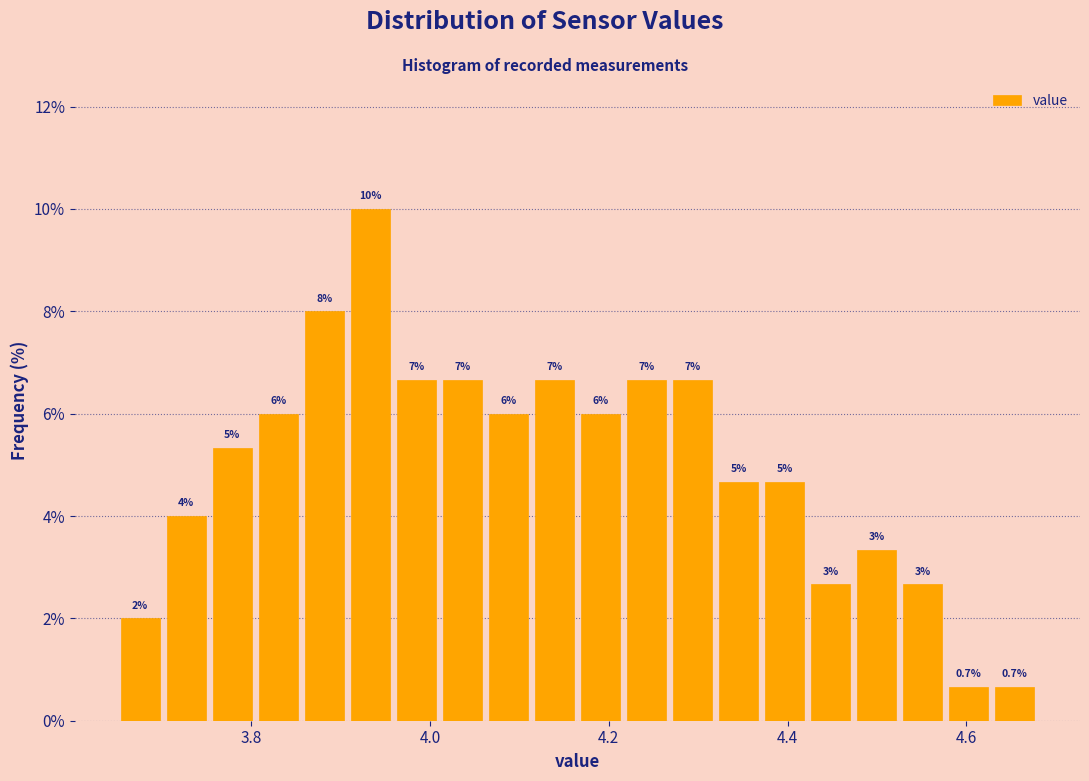

Read against the x-axis, roughly where is the centre of the tallest bar?

3.94